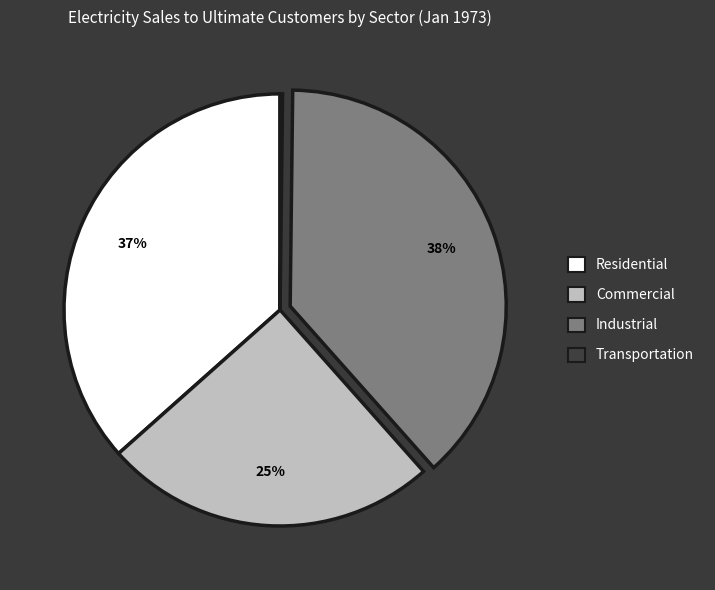

Is Commercial the majority of the pie?

No